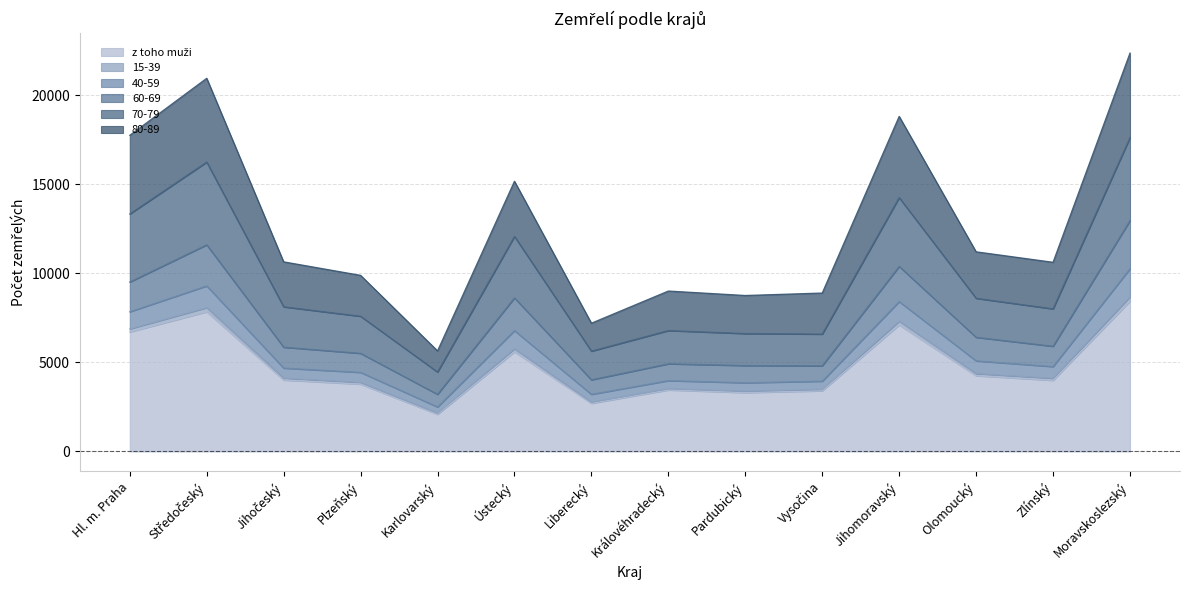

How many interior local valleys does the 70-79 series have?

4